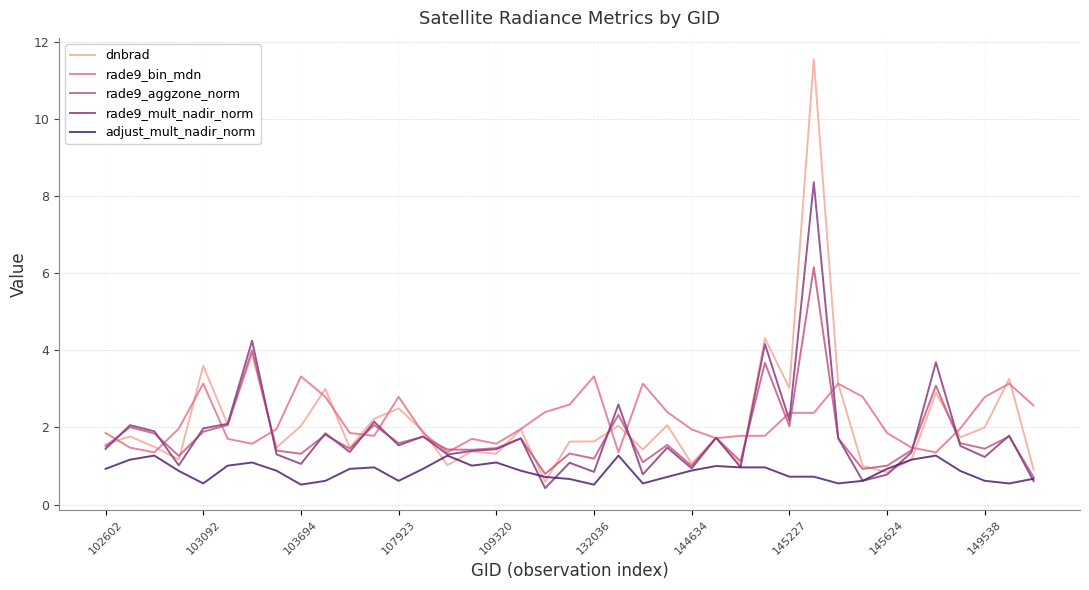

Which series has the widest spread of values?

dnbrad